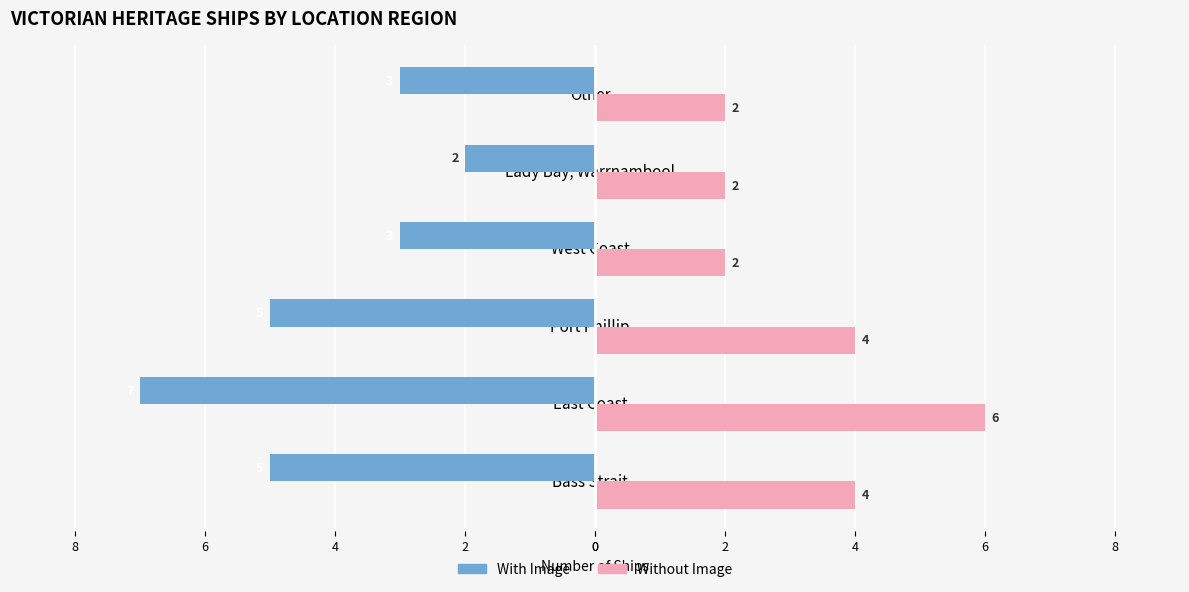

What is the value of the Without Image bar at the 1st from the left?

4